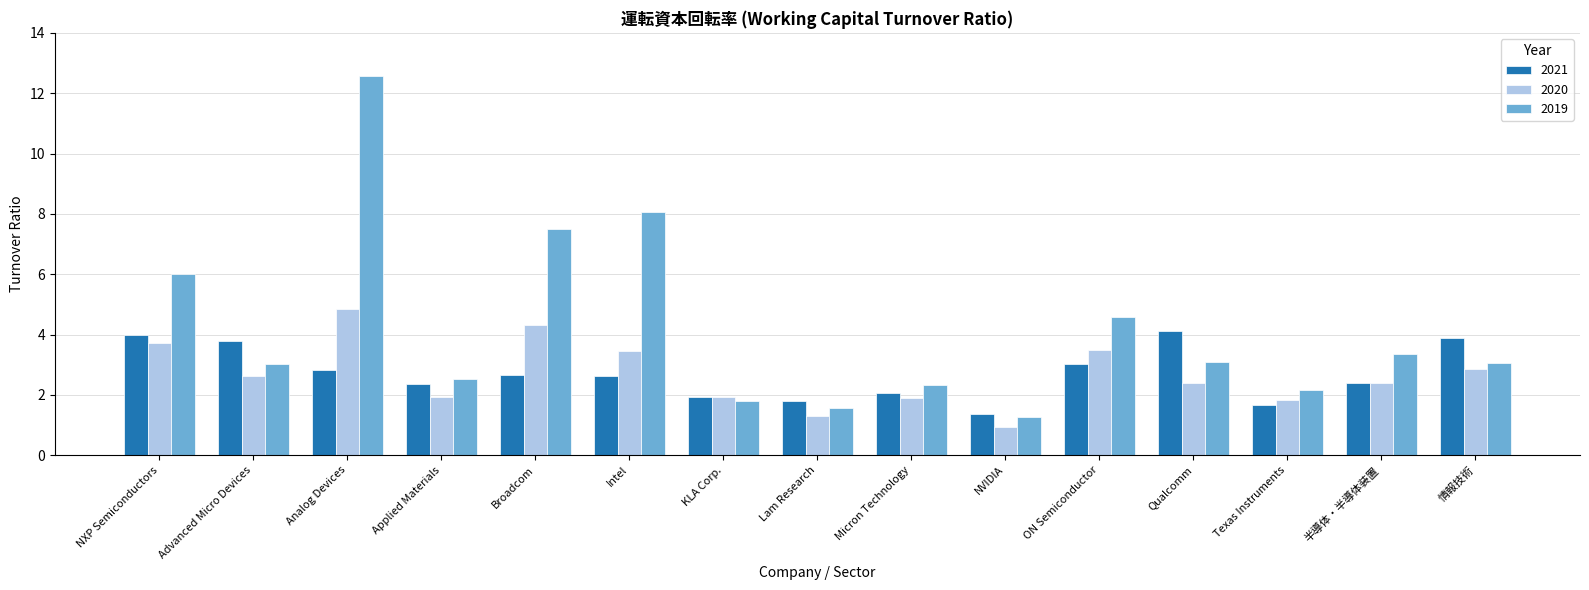

Between Broadcom and Qualcomm, which series saw the biggest shift?

2019